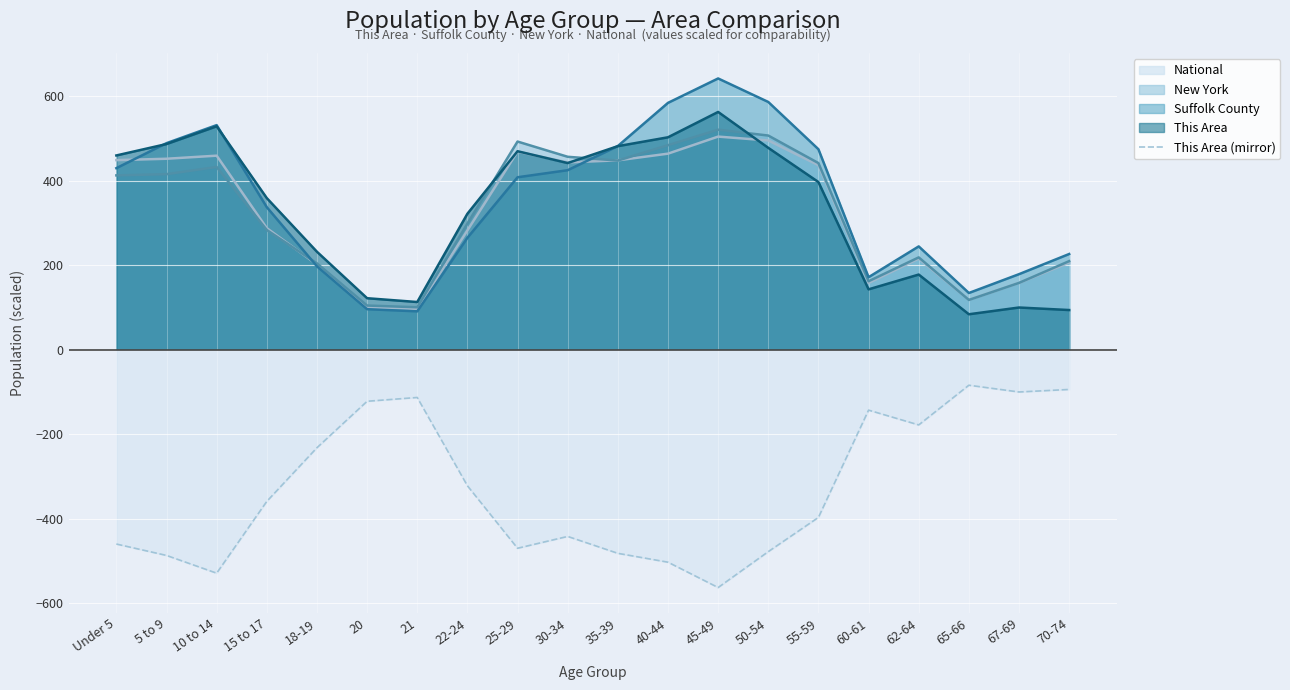

Where does the data first go above -359?

18-19